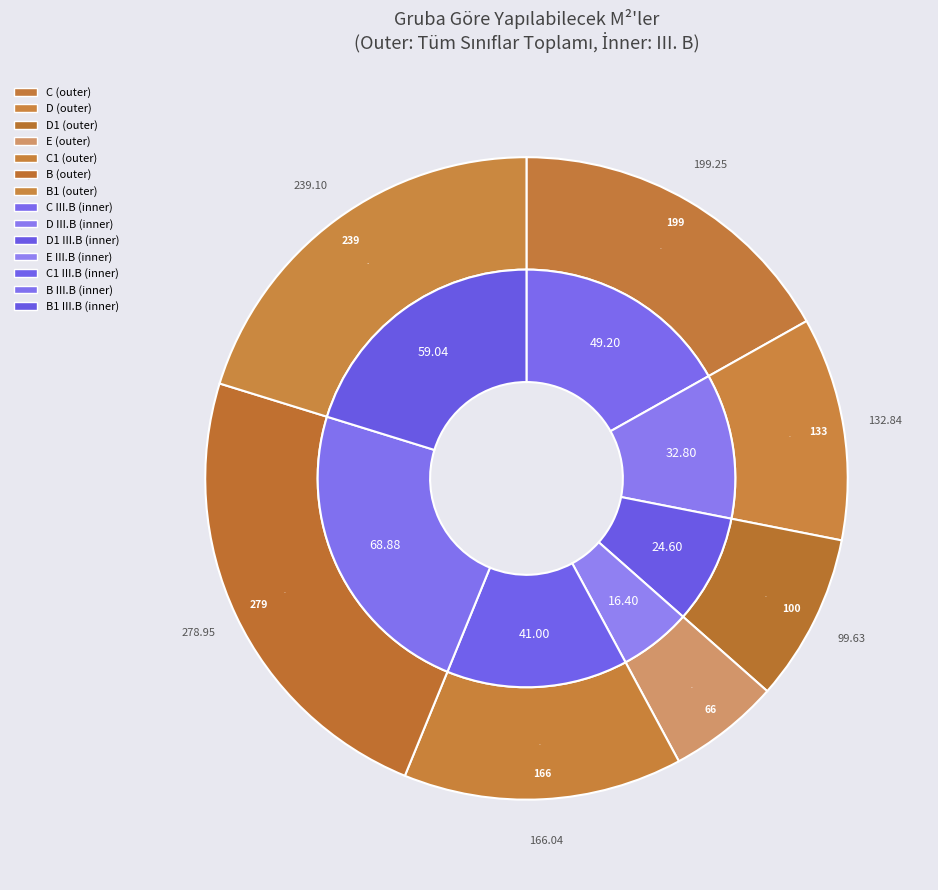

How much of the chart is everything except C?

83.1%